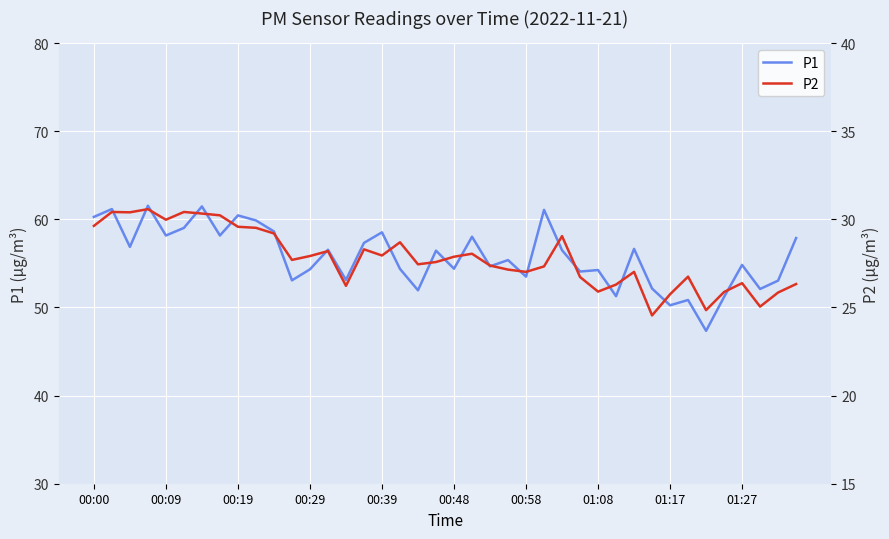

What is the lowest value of the P1 series?

47.4